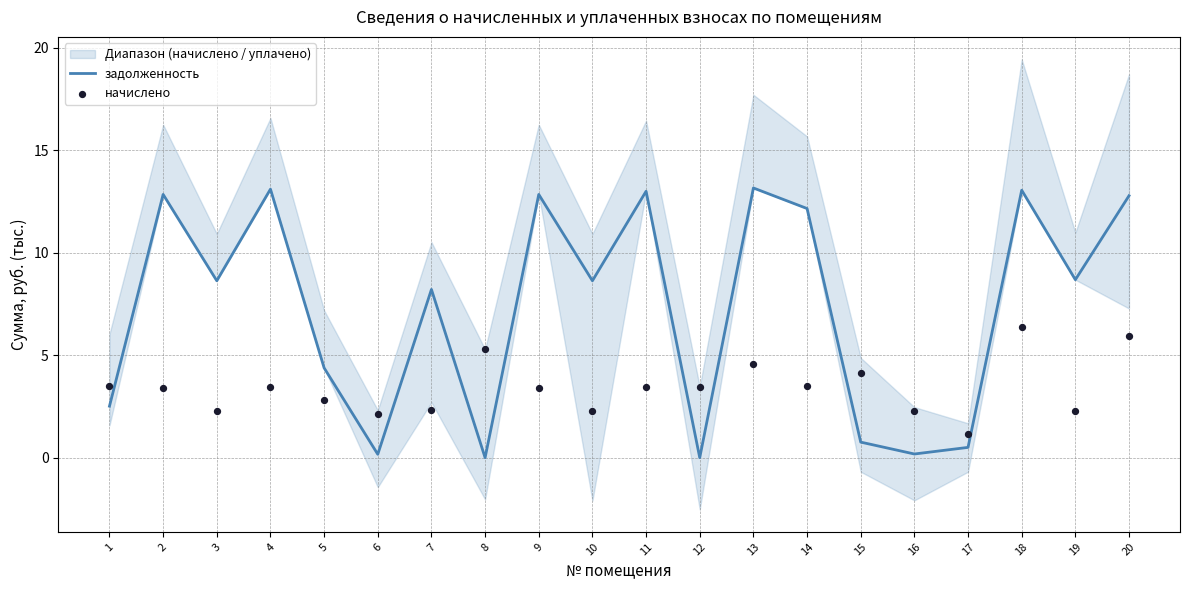

Which series has the largest total across all categories?

задолженность